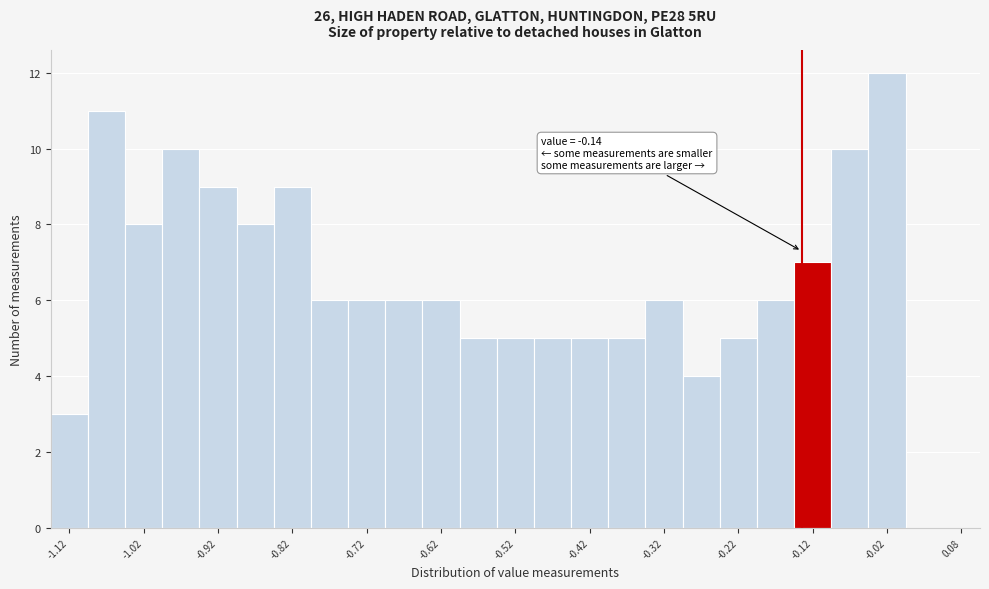

Which range on the x-axis has the tallest bar?

-0.05 to 0.00